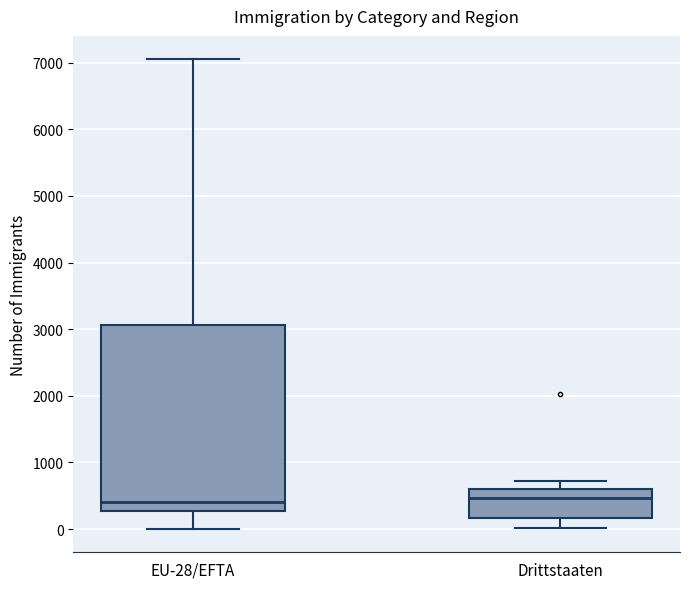

Which box is the tallest, from its lower edge to its upper edge?

EU-28/EFTA